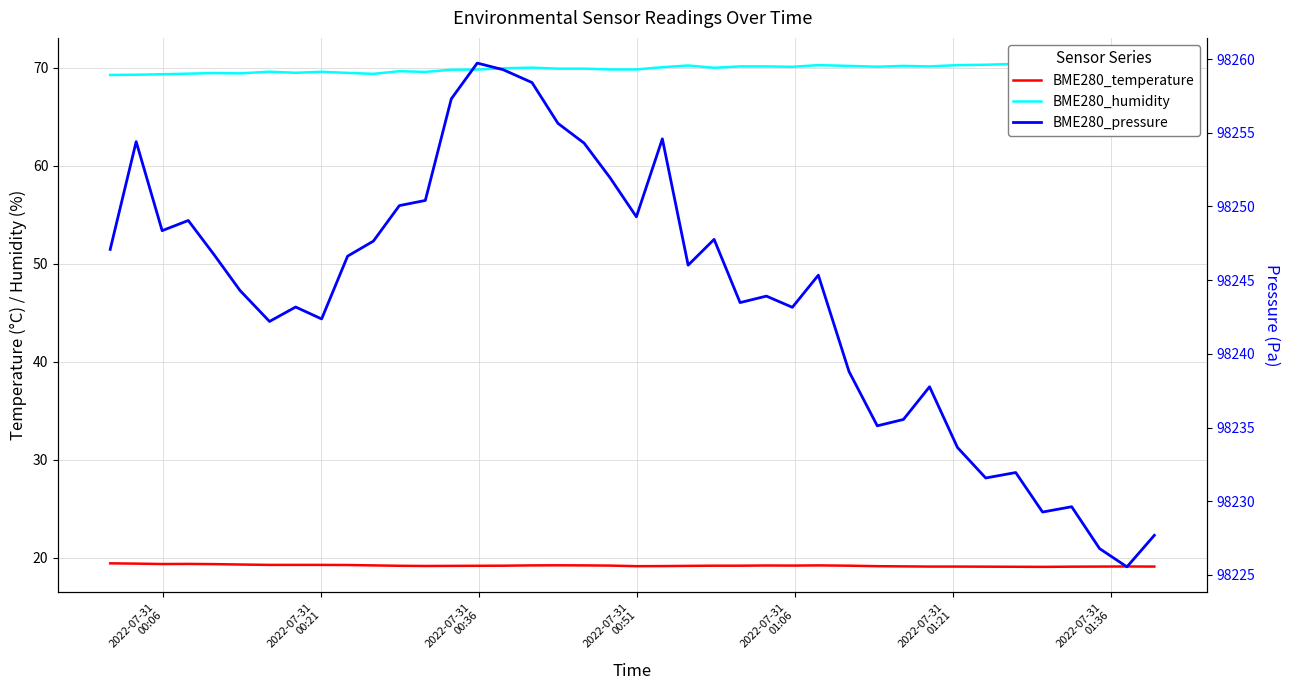

What is the difference between the maximum and minimum values in the BME280_temperature series?

0.4